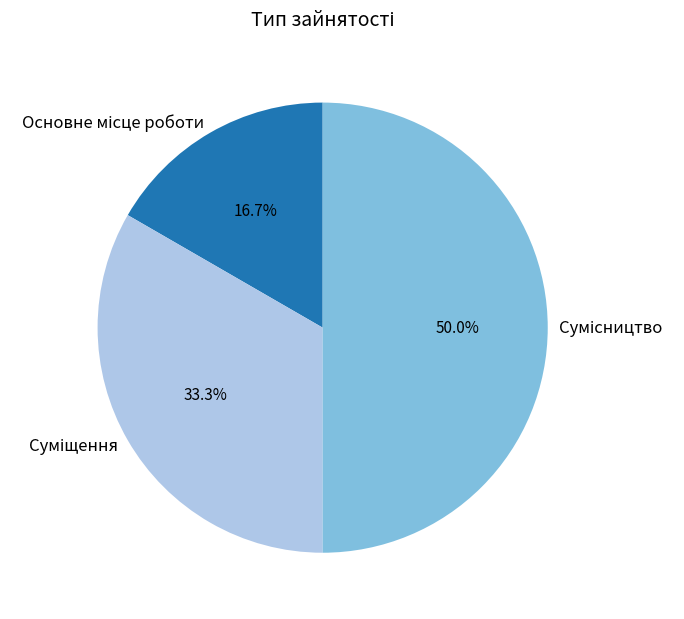

Is it true that Суміщення is 33% of the pie?

True